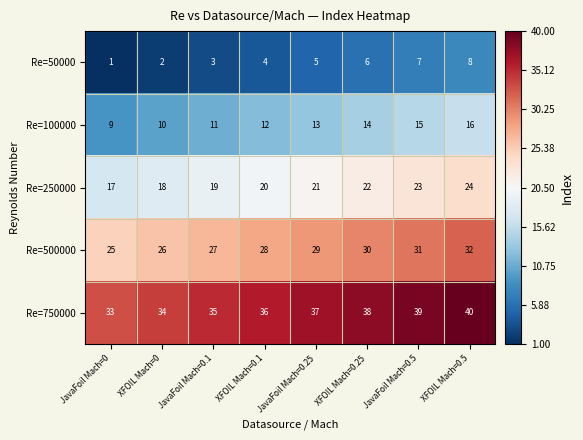

The Re=750000 series shows 37 at JavaFoil Mach=0.25. True or false?

True